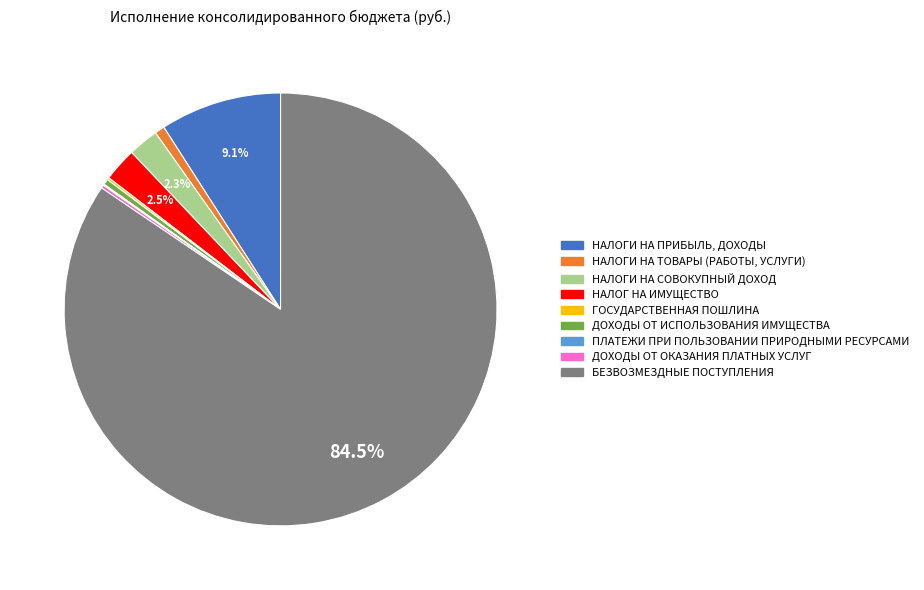

Which has a higher value, БЕЗВОЗМЕЗДНЫЕ ПОСТУПЛЕНИЯ or НАЛОГ НА ИМУЩЕСТВО?

БЕЗВОЗМЕЗДНЫЕ ПОСТУПЛЕНИЯ